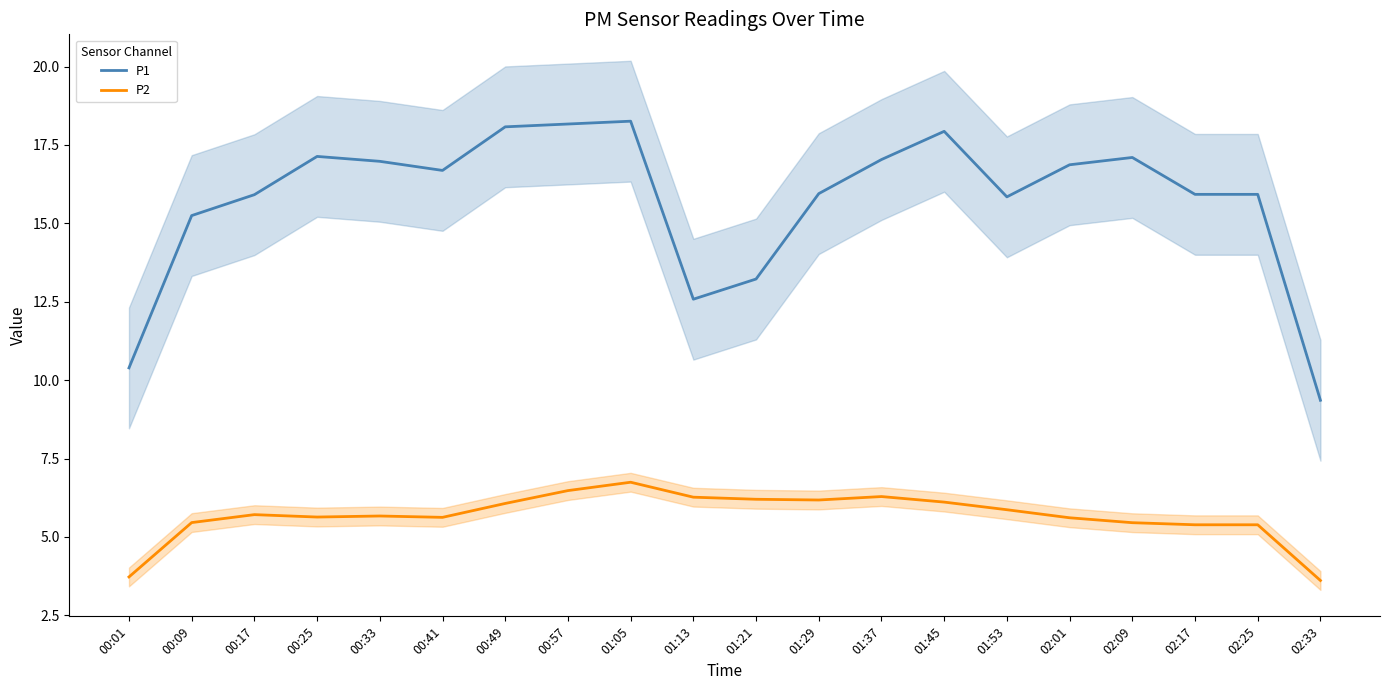

What is the difference between the maximum and minimum values in the P2 series?

3.1